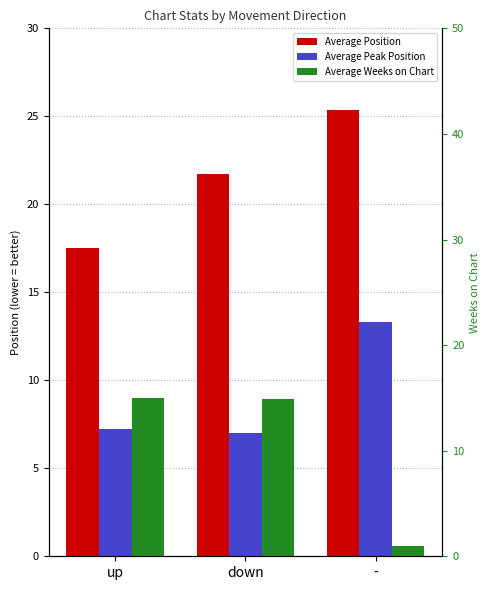

What is the sum of the Average Position values at up and -?

42.8